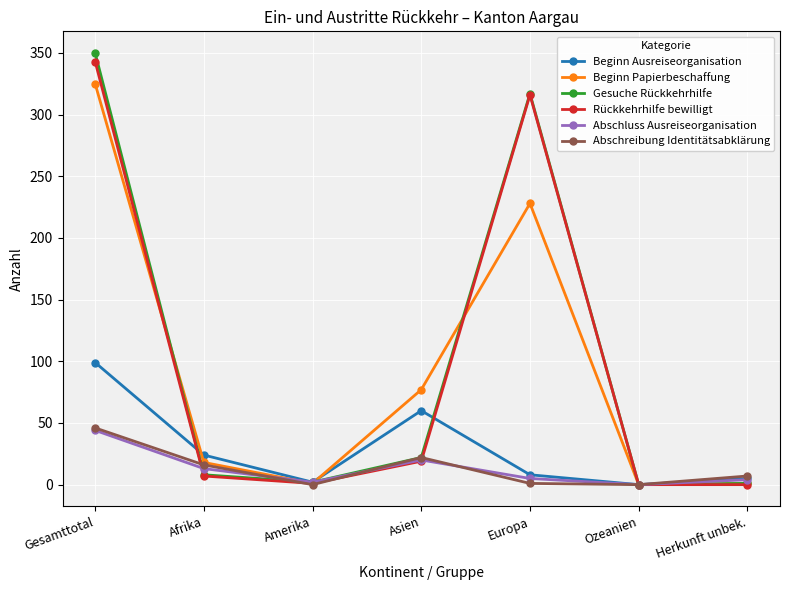

Which category has the highest value in the Abschluss Ausreiseorganisation series?

Gesamttotal